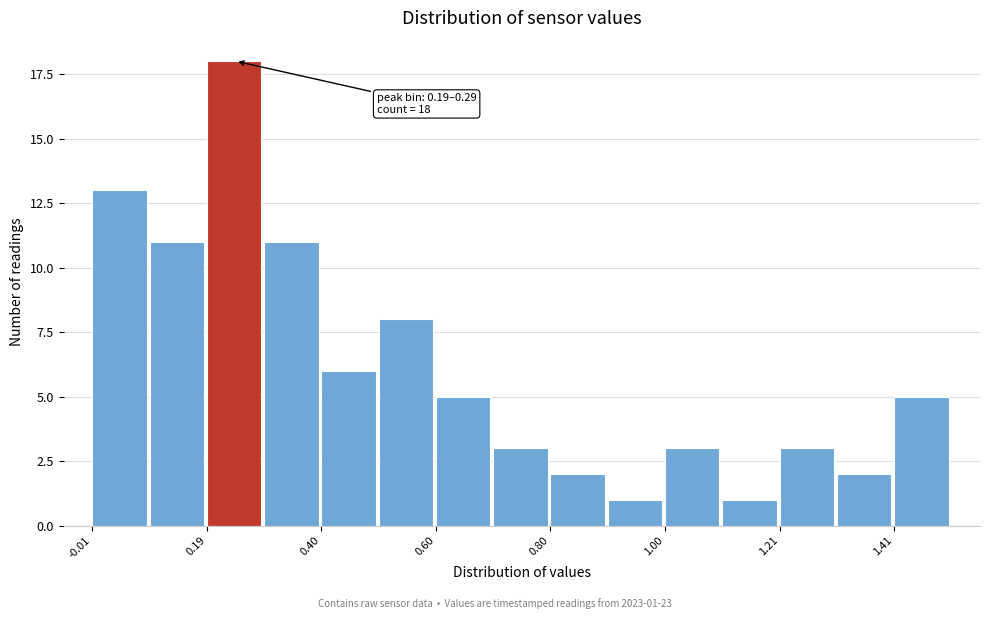

Around what value on the x-axis is the tallest bar? Give the approximate position of its centre, as read against the axis.

0.25